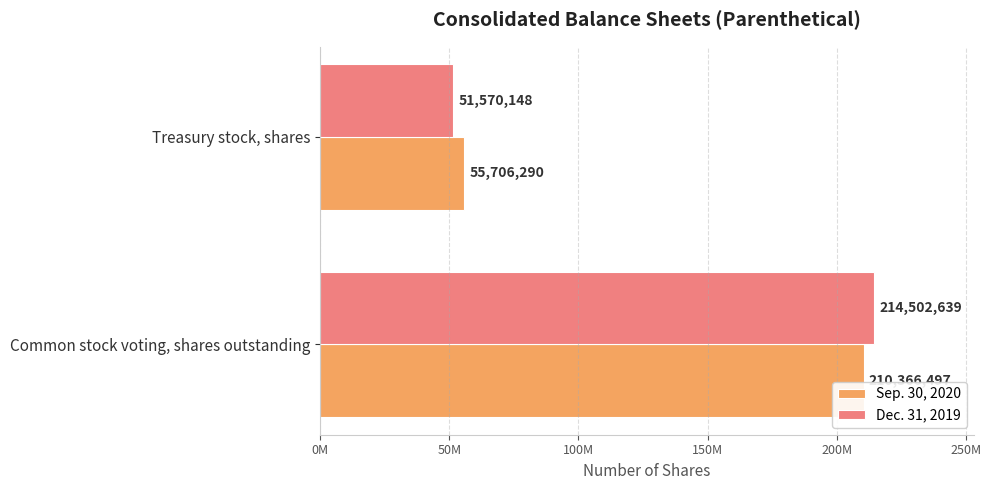

Which series has the widest spread of values?

Dec. 31, 2019